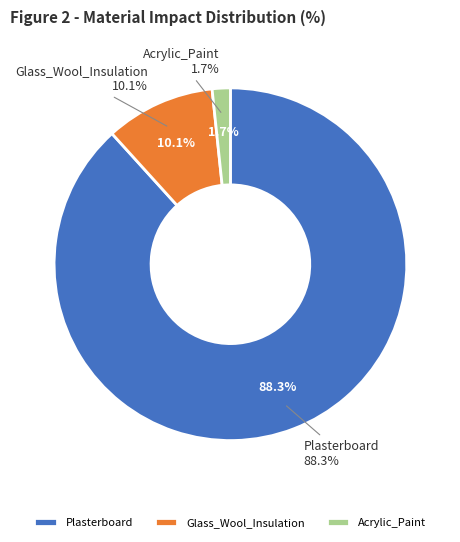

Is it true that Plasterboard is 88% of the pie?

True